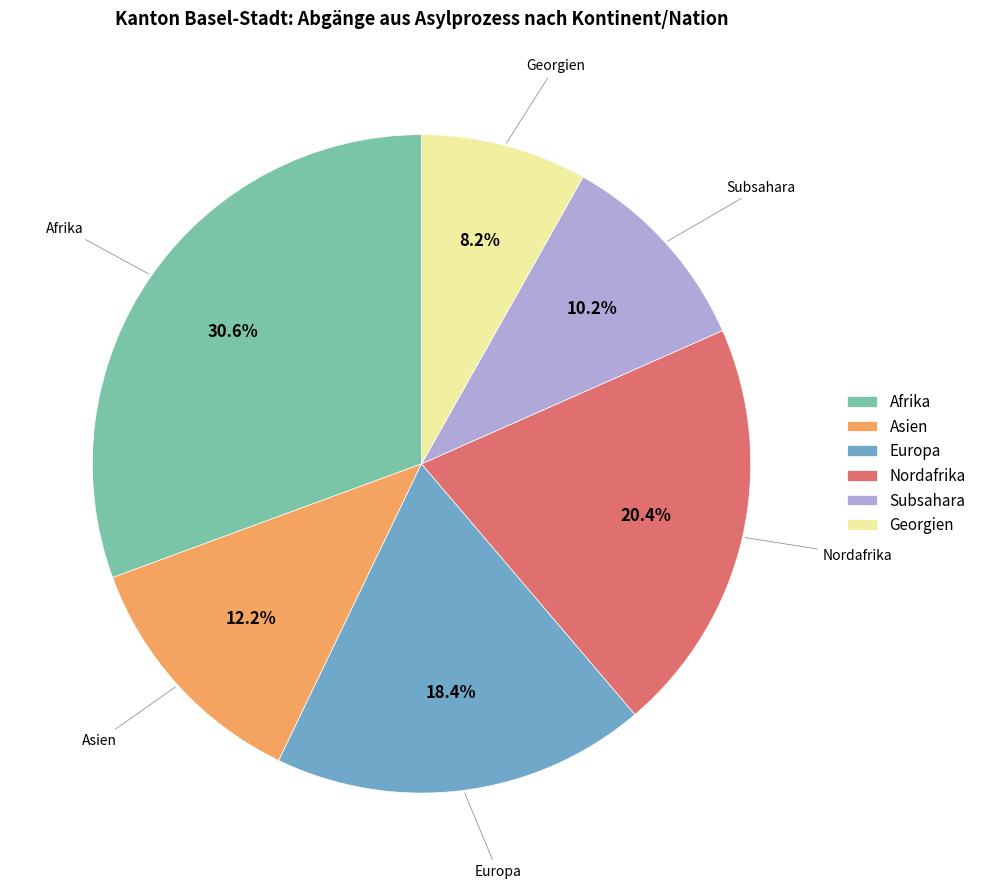

How many slices are in this pie chart?

6